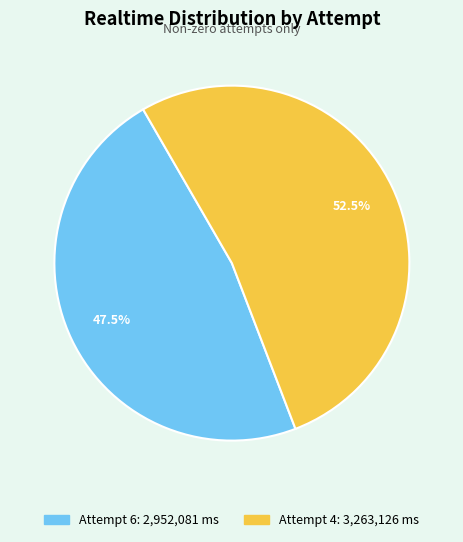

What is the total percentage of Attempt 4 and Attempt 6?

100.0%